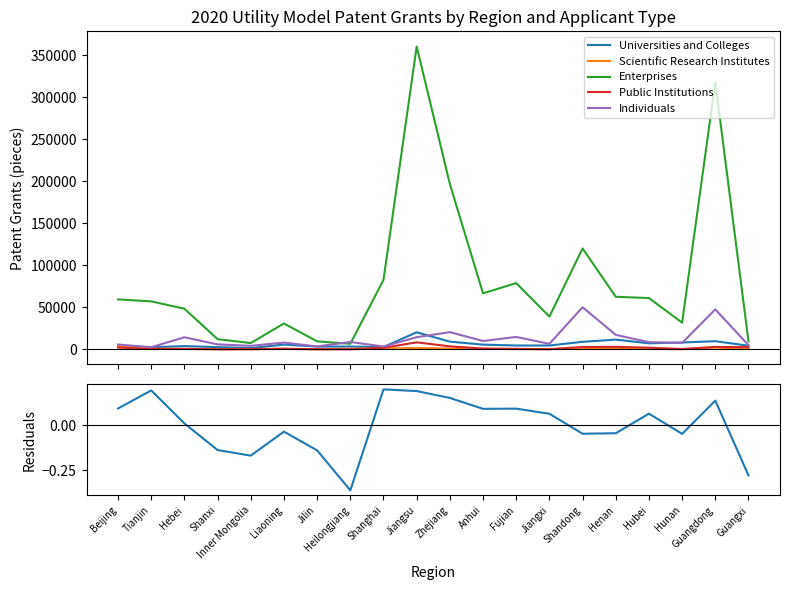

Count the number of data series in this chart.

6